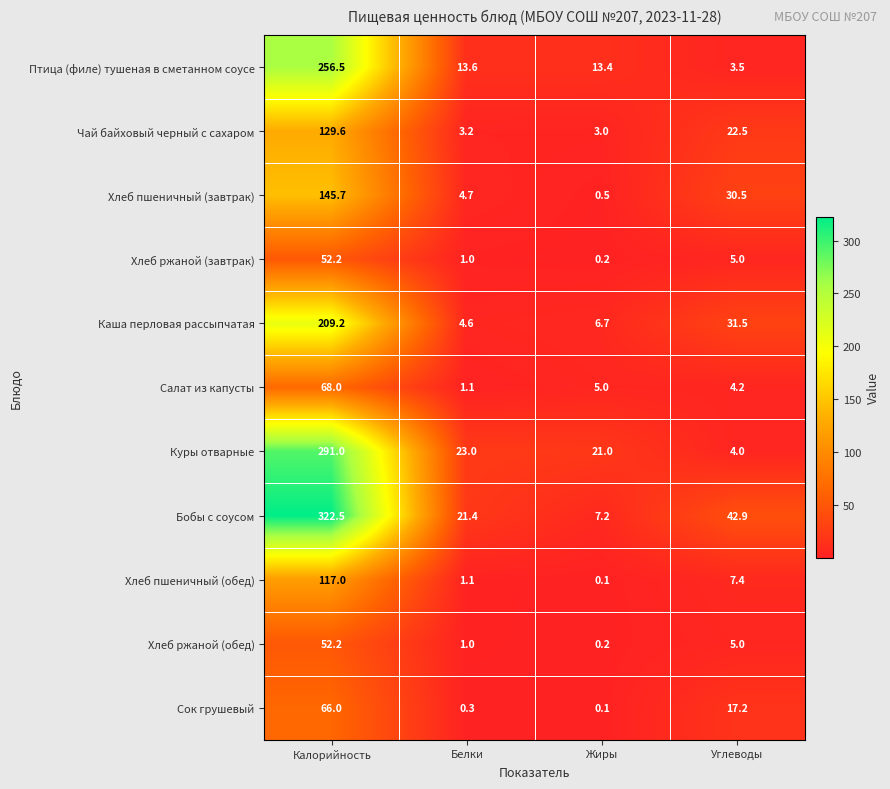

What is the difference between the Хлеб ржаной (обед) values at Углеводы and Жиры?

4.8